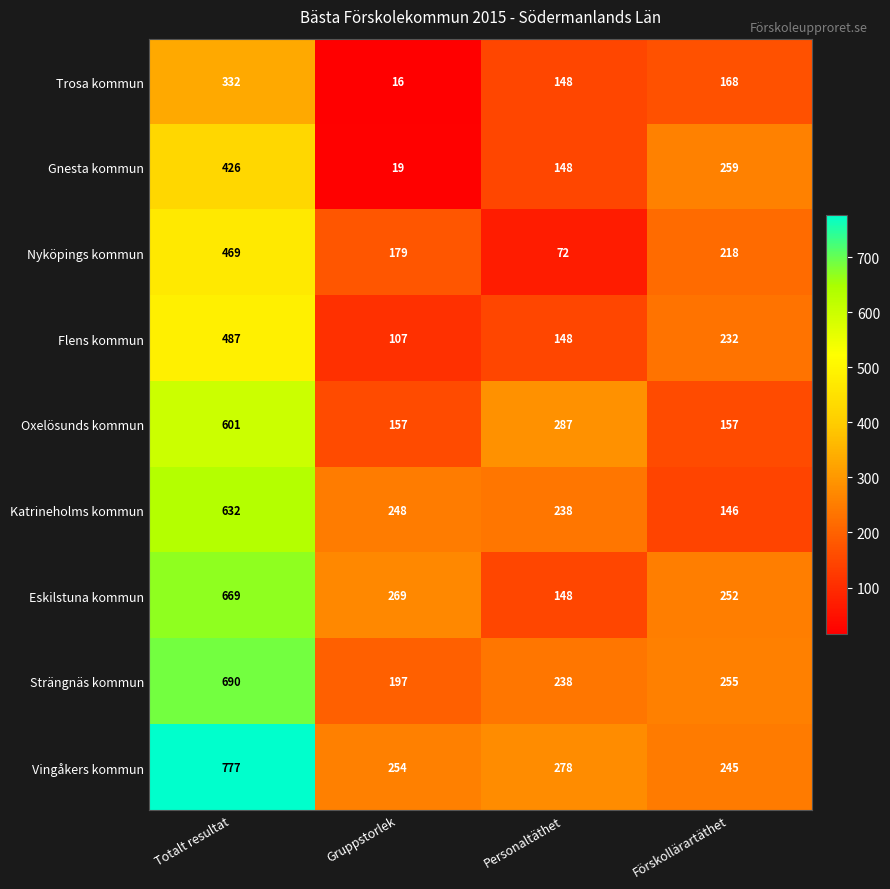

List the series in order of their peak value, highest first.

Vingåkers kommun, Strängnäs kommun, Eskilstuna kommun, Katrineholms kommun, Oxelösunds kommun, Flens kommun, Nyköpings kommun, Gnesta kommun, Trosa kommun